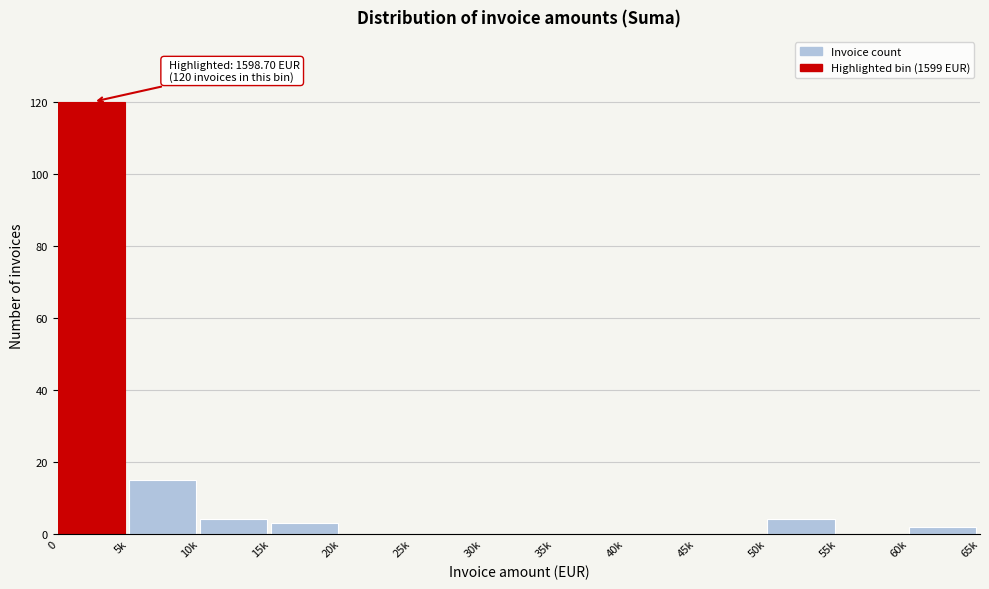

Reading right to left, extract all data points from this chart.

60k=2	55k=0	50k=4	45k=0	40k=0	35k=0	30k=0	25k=0	20k=0	15k=3	10k=4	5k=15	0=120